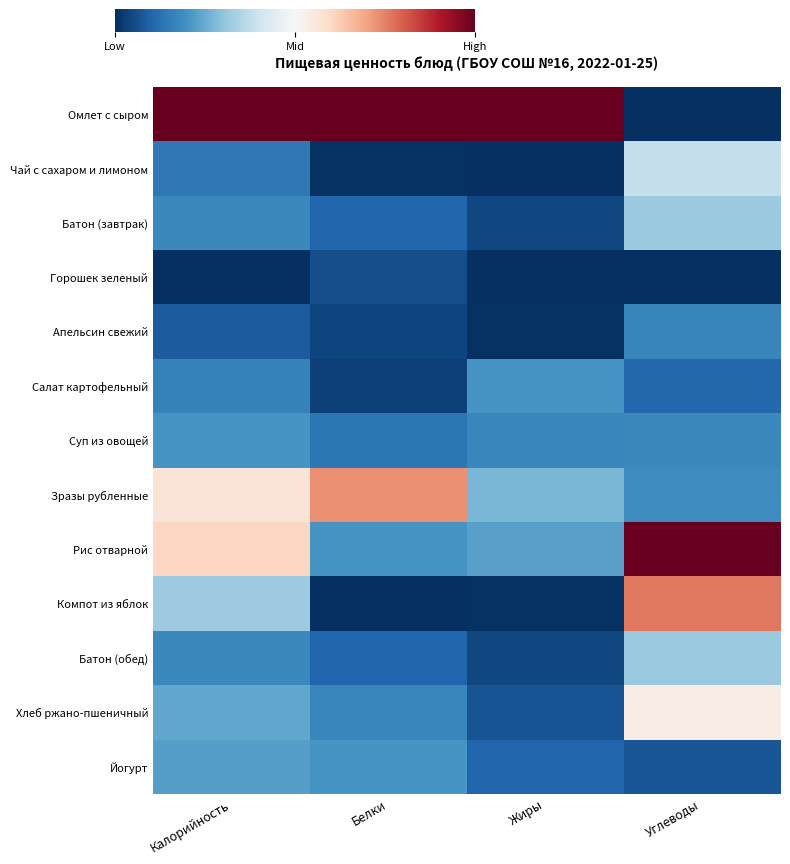

Reading left to right, what are all the values shown in this chart?

Омлет с сыром: Калорийность=1.0	Белки=1.0	Жиры=1.0	Углеводы=-1.0
Чай с сахаром и лимоном: Калорийность=-0.7	Белки=-1.0	Жиры=-1.0	Углеводы=-0.2
Батон (завтрак): Калорийность=-0.6	Белки=-0.8	Жиры=-0.9	Углеводы=-0.4
Горошек зеленый: Калорийность=-1.0	Белки=-0.9	Жиры=-1.0	Углеводы=-1.0
Апельсин свежий: Калорийность=-0.8	Белки=-0.9	Жиры=-1.0	Углеводы=-0.7
Салат картофельный: Калорийность=-0.7	Белки=-0.9	Жиры=-0.6	Углеводы=-0.8
Суп из овощей: Калорийность=-0.6	Белки=-0.7	Жиры=-0.6	Углеводы=-0.6
Зразы рубленные: Калорийность=0.1	Белки=0.5	Жиры=-0.5	Углеводы=-0.6
Рис отварной: Калорийность=0.2	Белки=-0.6	Жиры=-0.5	Углеводы=1.0
Компот из яблок: Калорийность=-0.4	Белки=-1.0	Жиры=-1.0	Углеводы=0.5
Батон (обед): Калорийность=-0.6	Белки=-0.8	Жиры=-0.9	Углеводы=-0.4
Хлеб ржано-пшеничный: Калорийность=-0.5	Белки=-0.7	Жиры=-0.9	Углеводы=0.1
Йогурт: Калорийность=-0.5	Белки=-0.6	Жиры=-0.8	Углеводы=-0.9